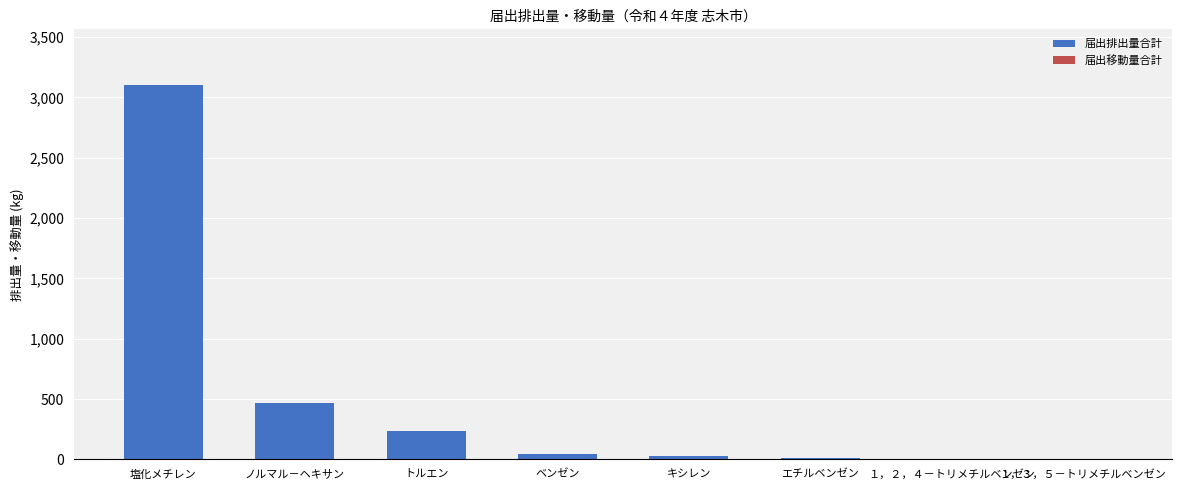

Approximately how many times larger is the value at 塩化メチレン compared to トルエン?

13.0